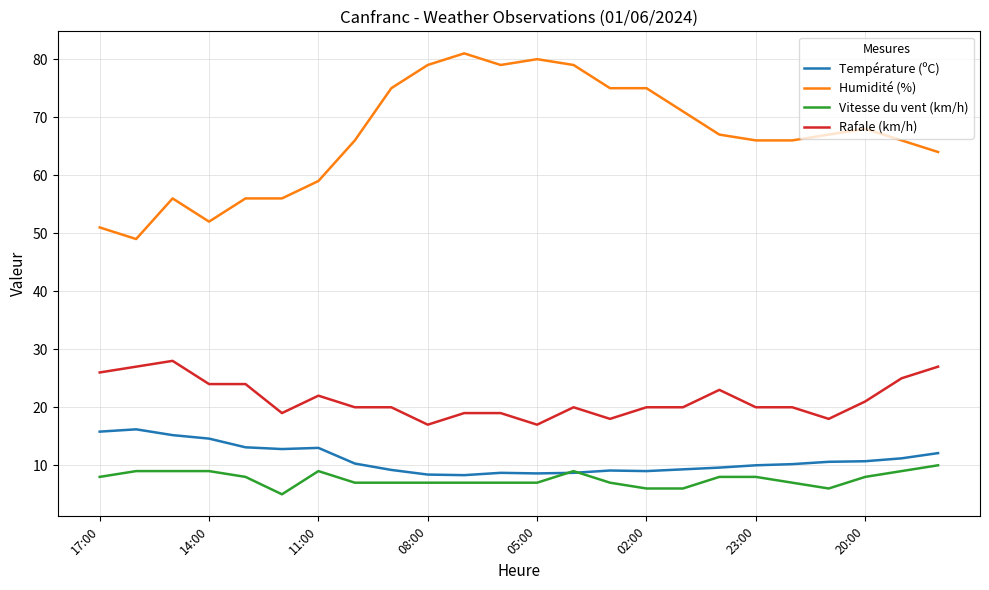

What is the smallest value displayed?

5.0